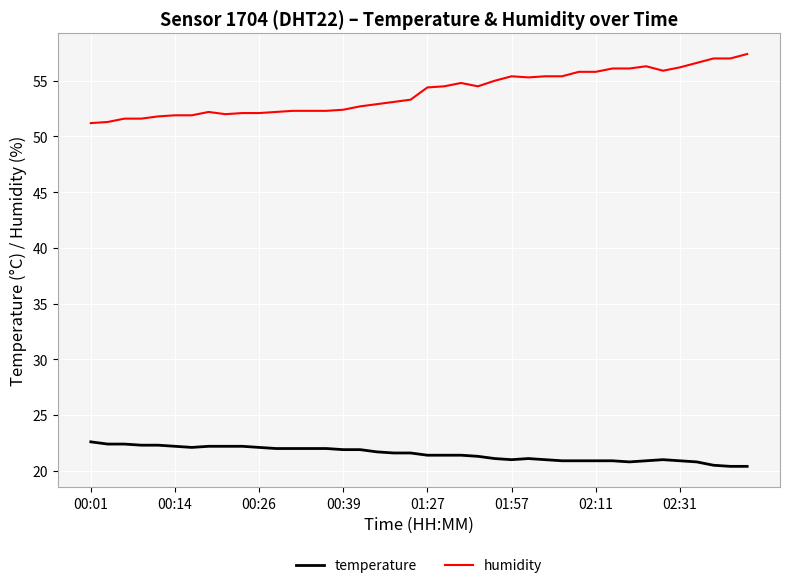

Which series has the largest range (max minus min)?

humidity